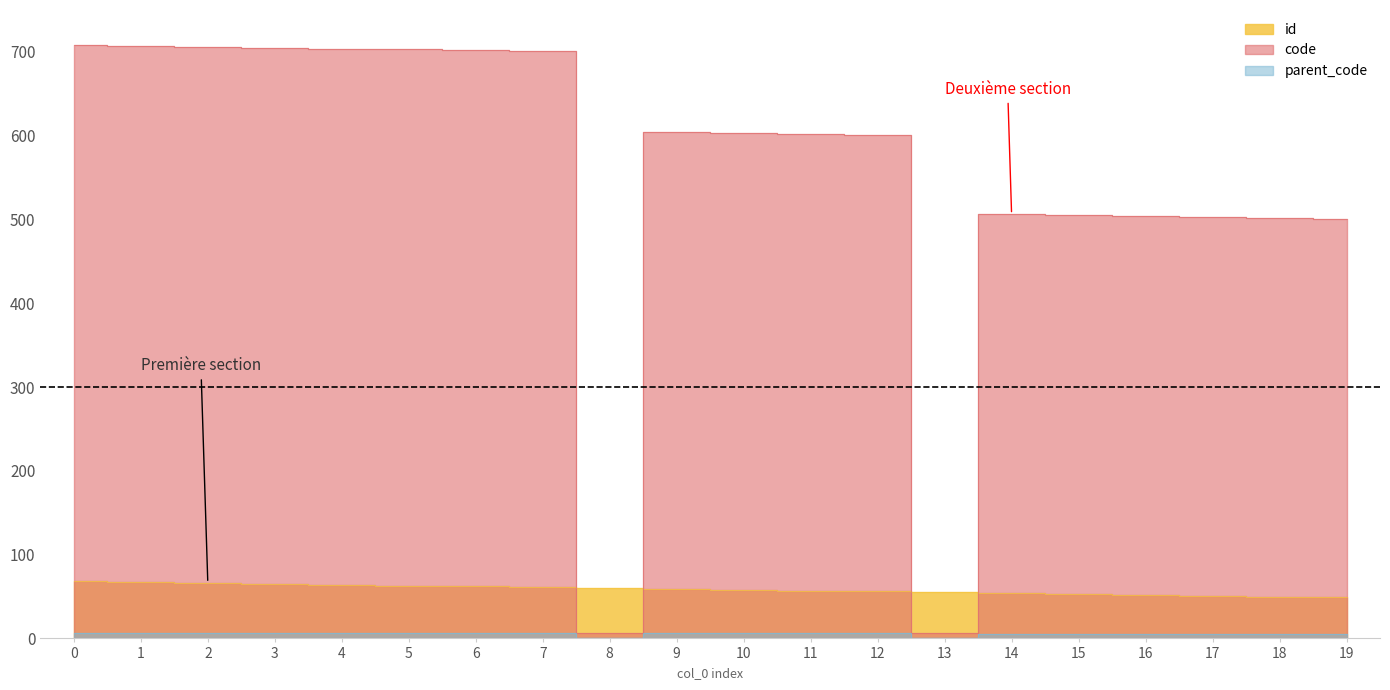

What is the total value across all series at 17?

559